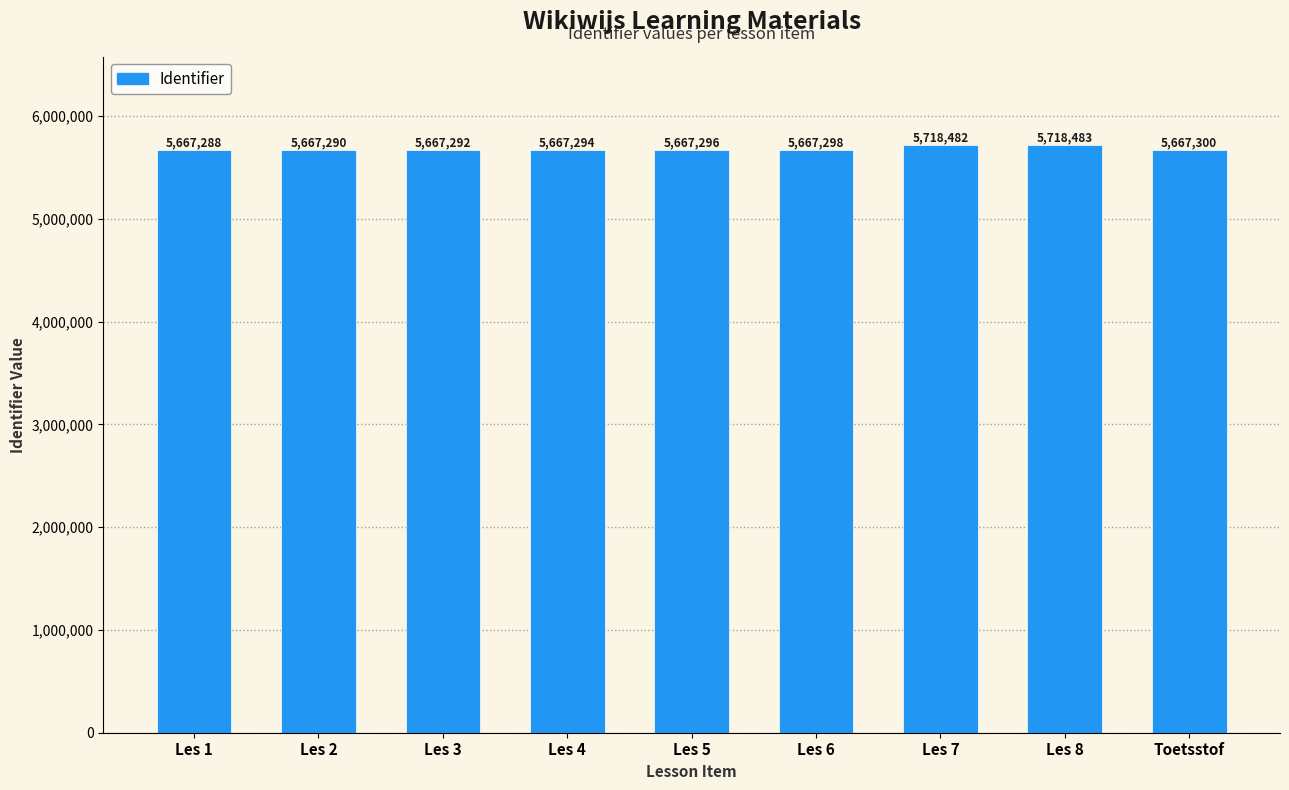

What is the difference between the values at Les 2 and Les 4?

4